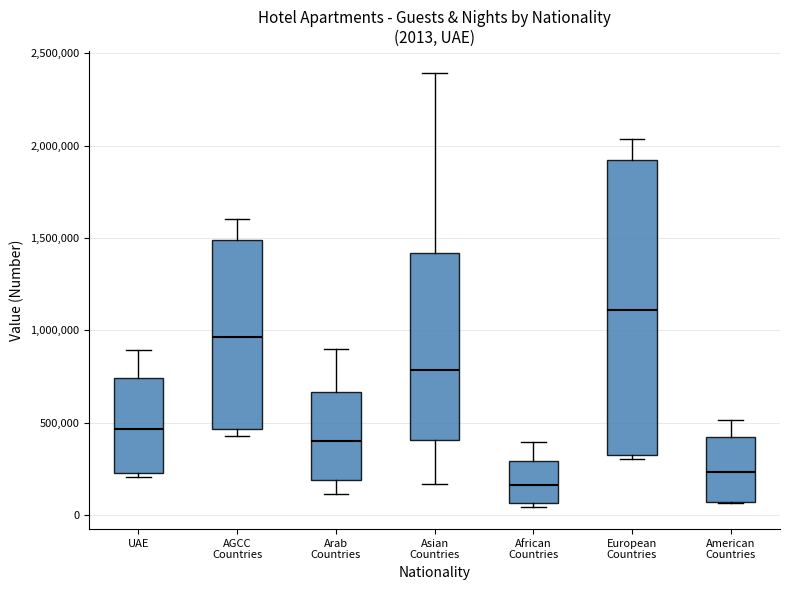

Which box has the lowest median line?

African Countries